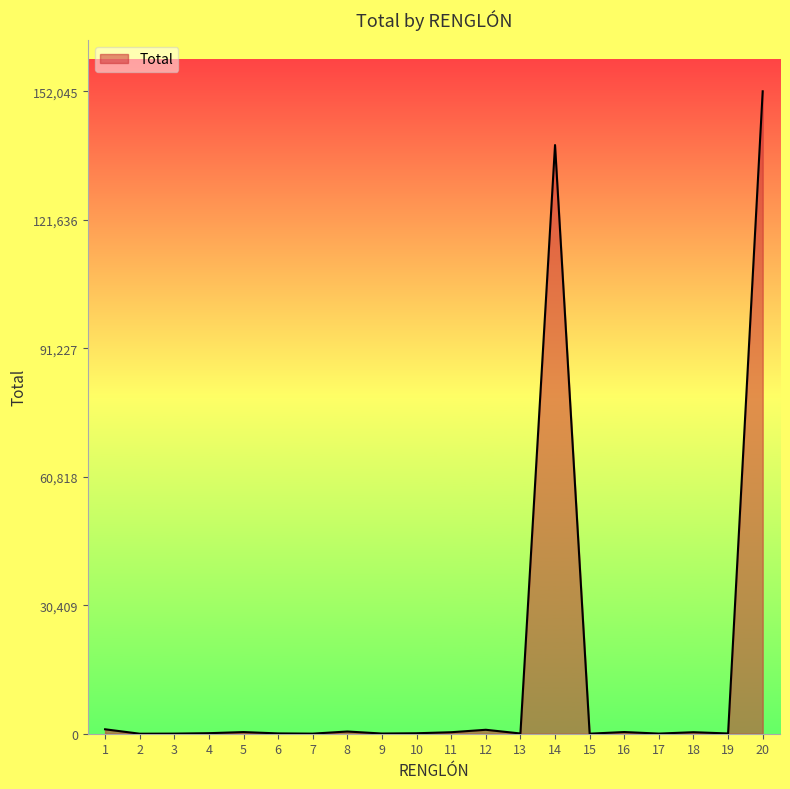

What is the difference between the values at 4 and 14?

139194